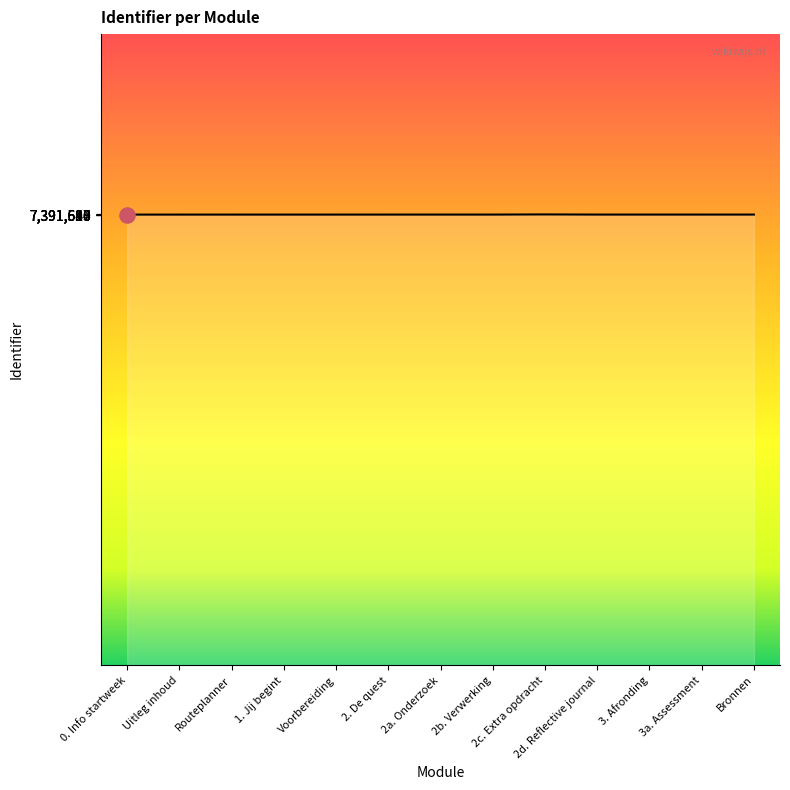

What is the ratio of the value at Uitleg inhoud to the value at 2c. Extra opdracht?

1.0